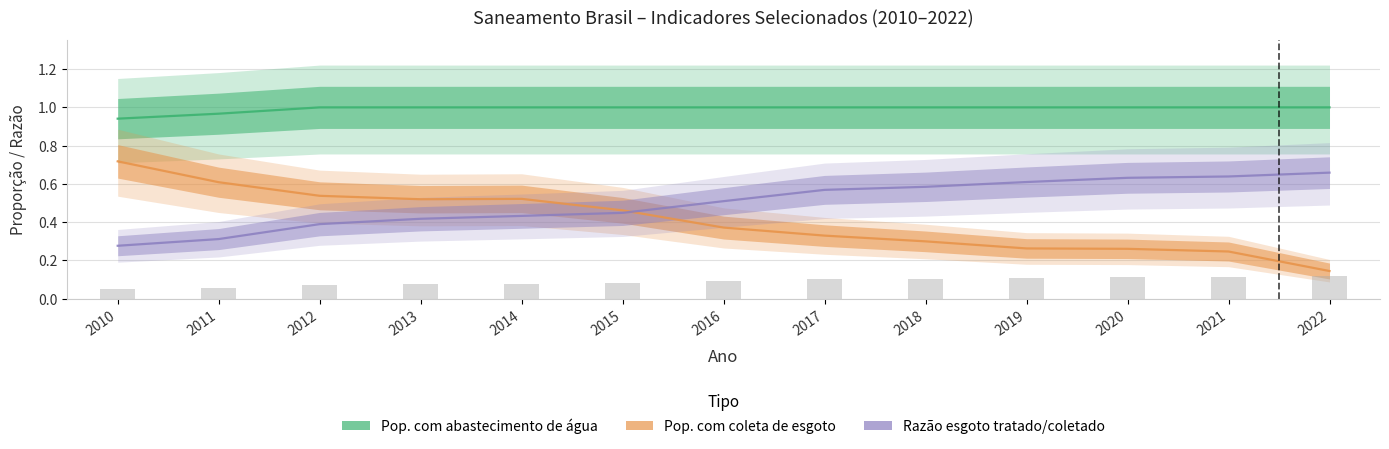

What is the greatest value displayed?

1.0